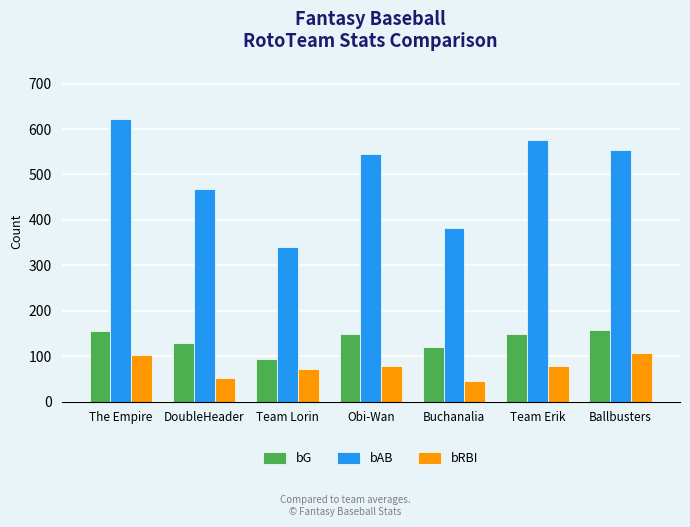

What is the spread (max minus min) of values at Team Lorin?

269